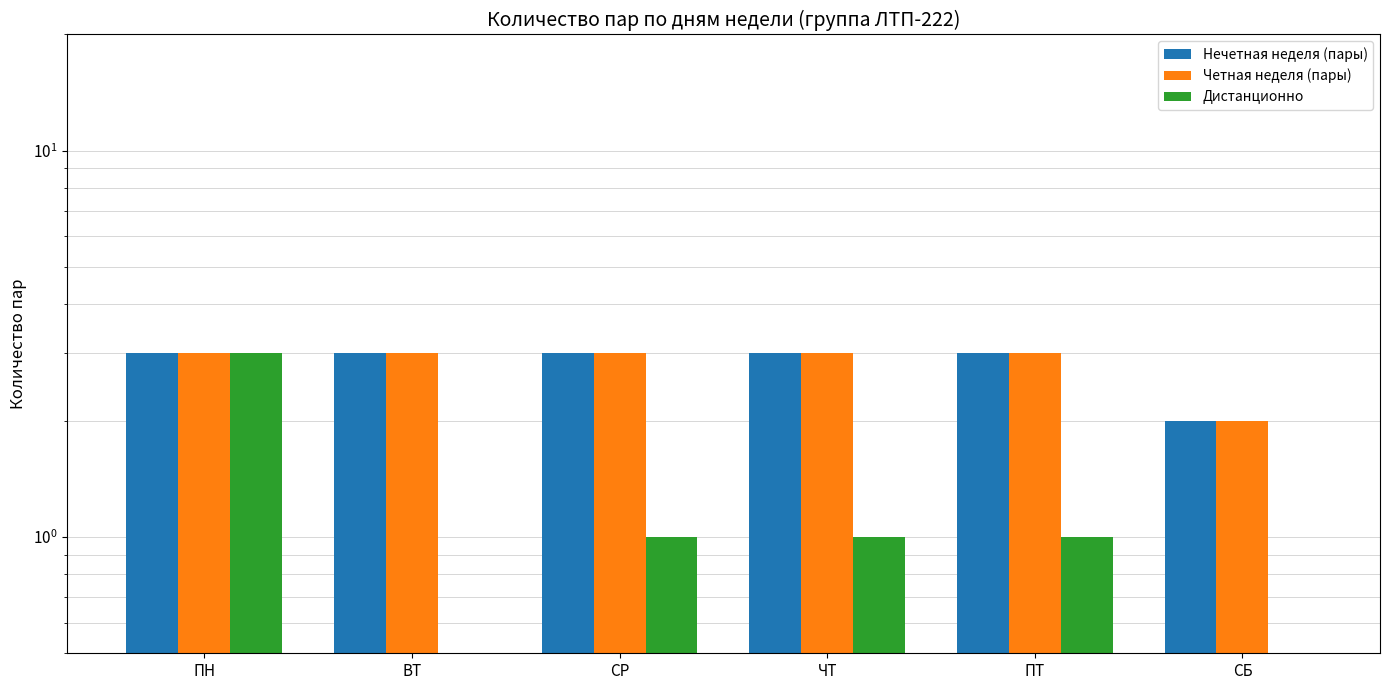

What are all the series names shown in the legend?

Нечетная неделя (пары), Четная неделя (пары), Дистанционно